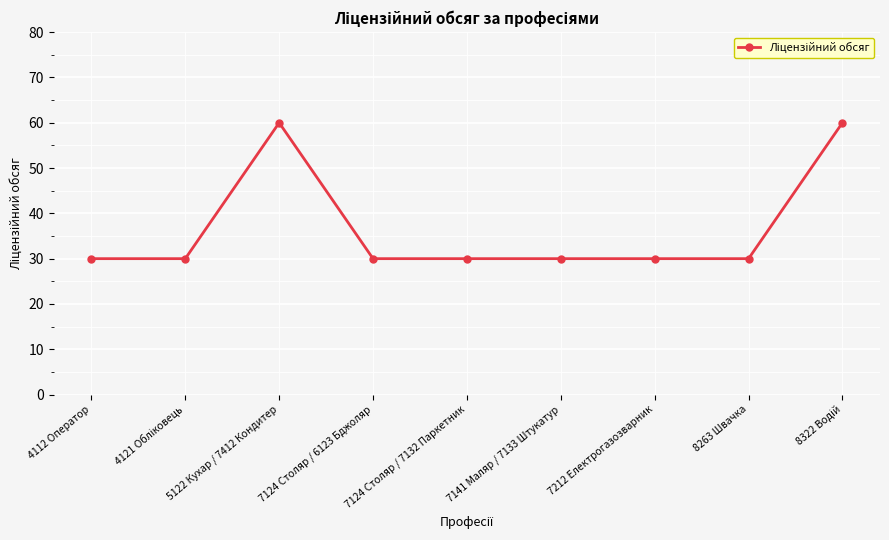

What is the sum of all values?

330